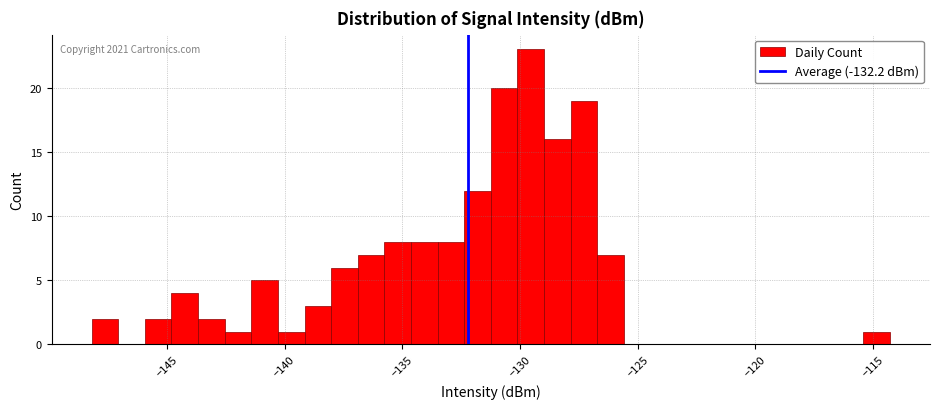

Read against the x-axis, roughly where is the centre of the tallest bar?

-129.5